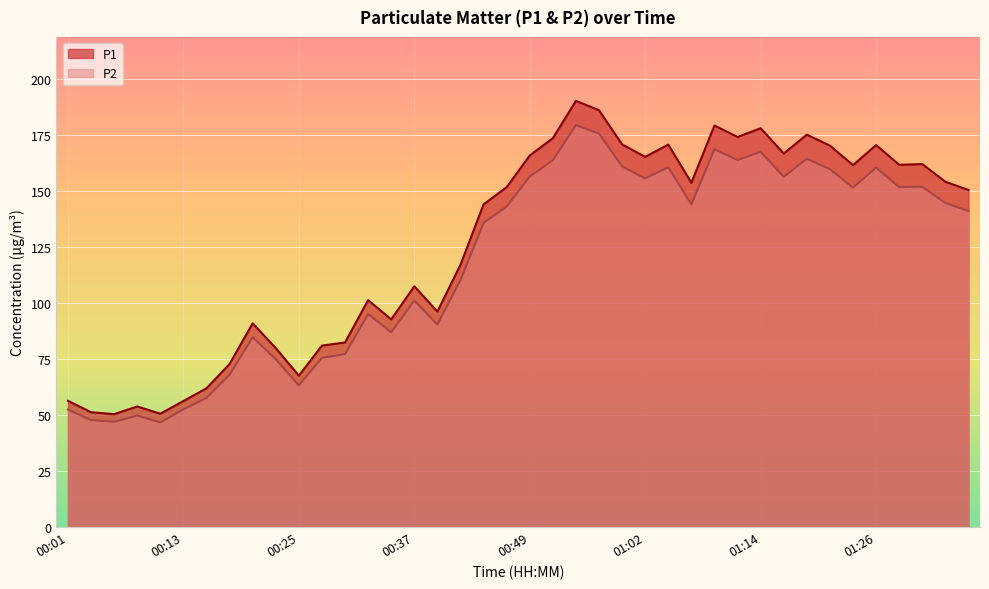

Reading left to right, extract all data points from this chart.

P1: 00:01=56.3	00:03=51.2	00:05=50.4	00:08=53.8	00:10=50.5	00:13=56.2	00:15=61.9	00:18=72.8	00:20=90.8	00:23=79.8	00:25=67.5	00:27=80.9	00:30=82.3	00:32=101.2	00:35=92.6	00:37=107.4	00:40=96.1	00:42=117.0	00:44=143.9	00:47=151.6	00:49=165.7	00:52=173.4	00:54=190.1	00:57=185.9	00:59=170.7	01:02=165.1	01:04=170.6	01:07=153.6	01:09=179.1	01:11=174.0	01:14=177.8	01:16=166.6	01:19=175.0	01:21=170.1	01:24=161.4	01:26=170.3	01:29=161.6	01:31=161.8	01:33=154.0	01:36=150.3
P2: 00:01=52.5	00:03=47.7	00:05=47.0	00:08=49.8	00:10=46.6	00:13=52.5	00:15=57.6	00:18=67.9	00:20=84.7	00:23=74.8	00:25=63.2	00:27=75.5	00:30=77.1	00:32=95.0	00:35=86.9	00:37=101.0	00:40=90.3	00:42=110.2	00:44=135.6	00:47=142.9	00:49=156.3	00:52=163.6	00:54=179.2	00:57=175.5	00:59=160.8	01:02=155.5	01:04=160.4	01:07=143.9	01:09=168.5	01:11=163.7	01:14=167.3	01:16=156.2	01:19=164.2	01:21=159.6	01:24=151.3	01:26=160.3	01:29=151.6	01:31=151.8	01:33=144.5	01:36=140.9